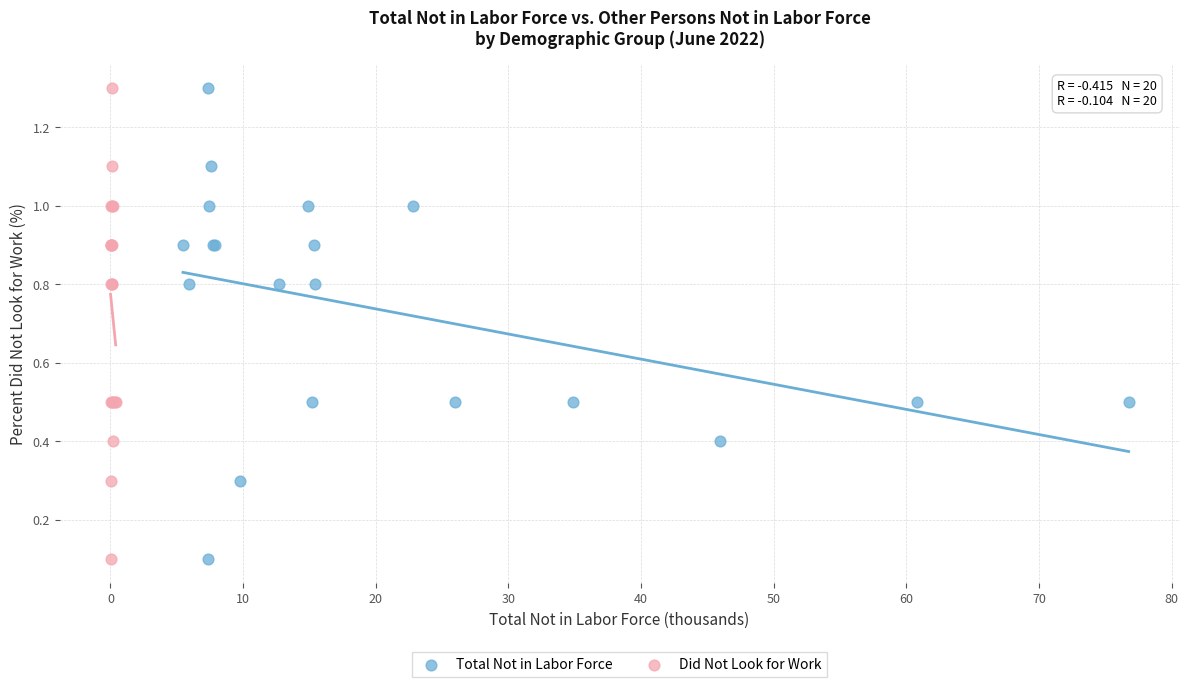

What are all the series names shown in the legend?

Total Not in Labor Force, Did Not Look for Work